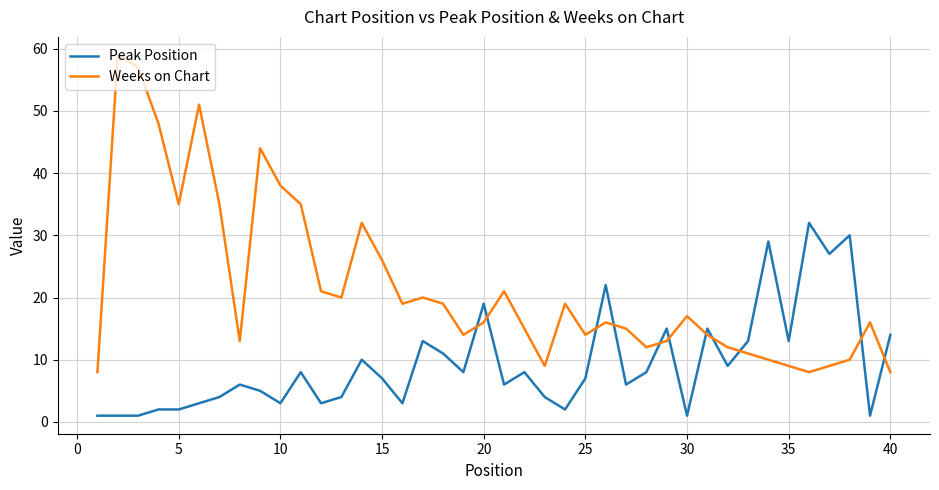

What are all the series names shown in the legend?

Peak Position, Weeks on Chart